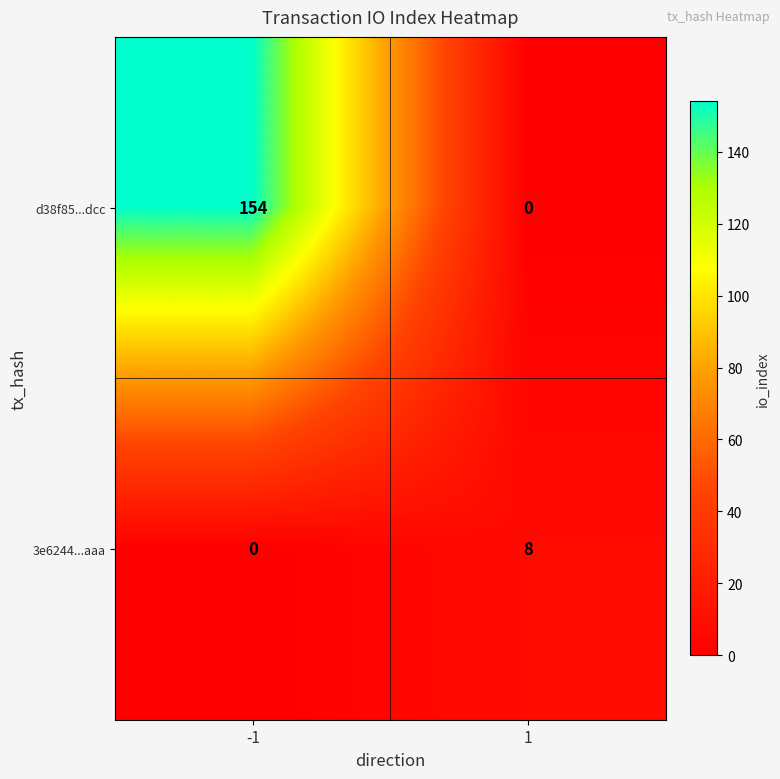

Rank the series at 1 from lowest to highest value.

d38f85...dcc, 3e6244...aaa